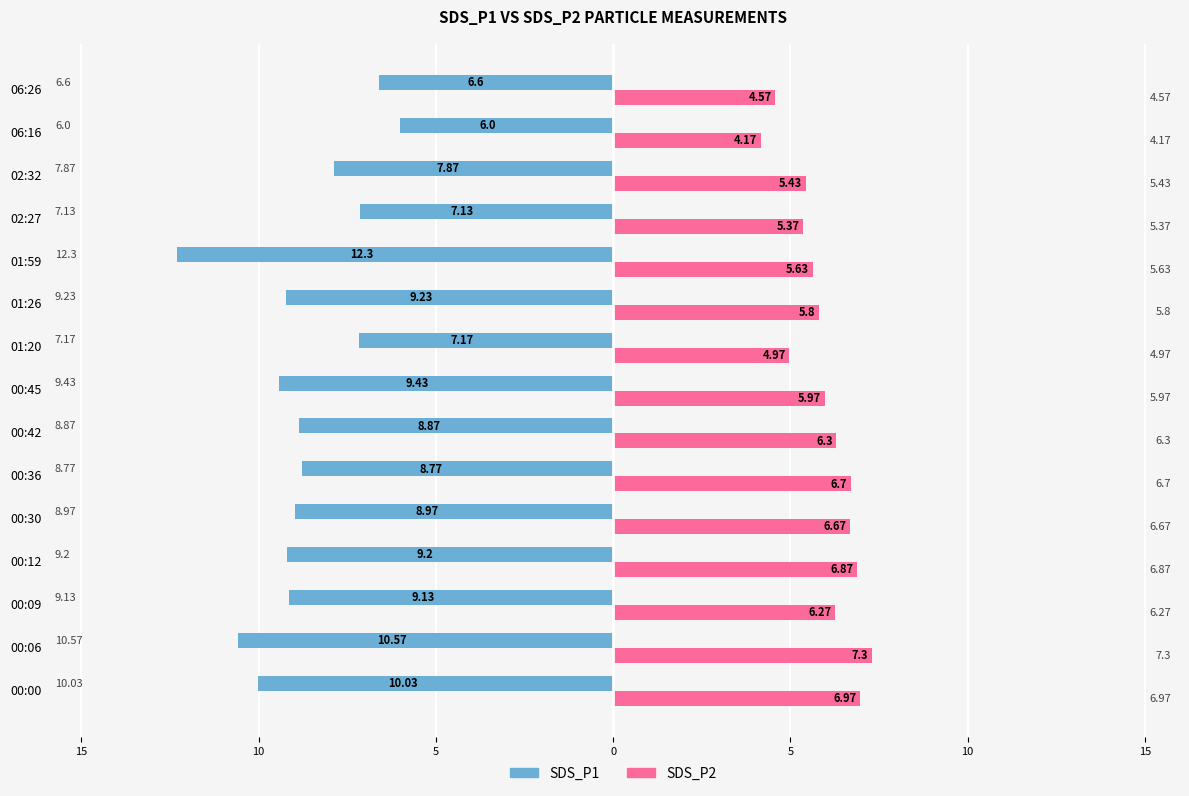

What are all the series names shown in the legend?

SDS_P1, SDS_P2